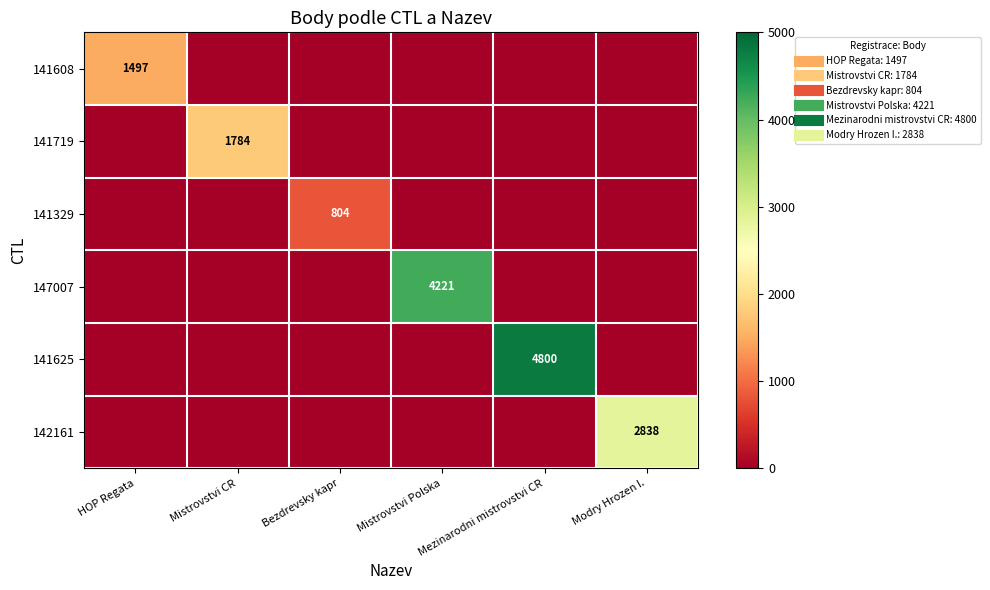

How many data points in 142161 are above 0?

1